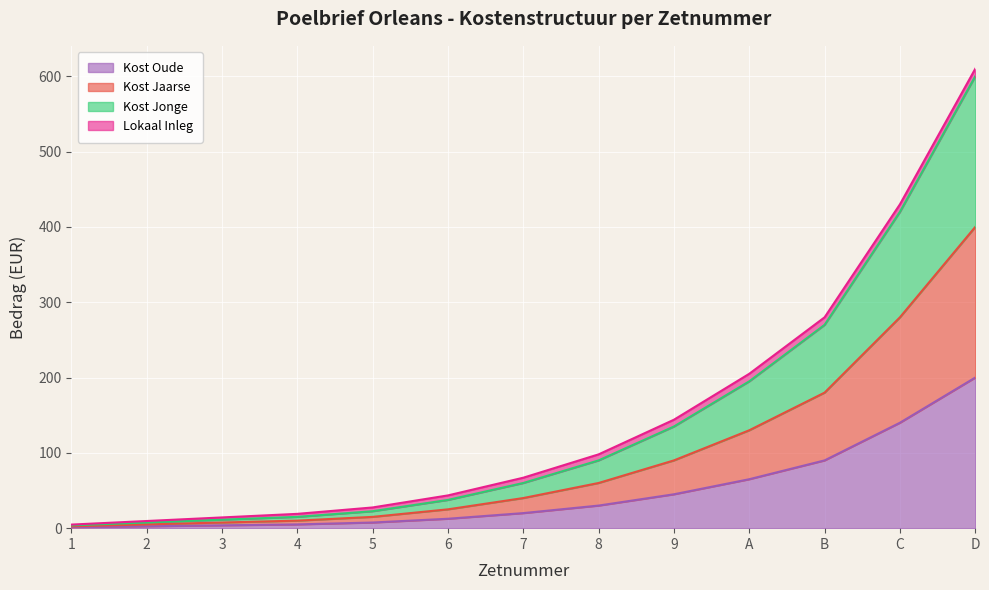

Which has a higher value, 6 or D?

D